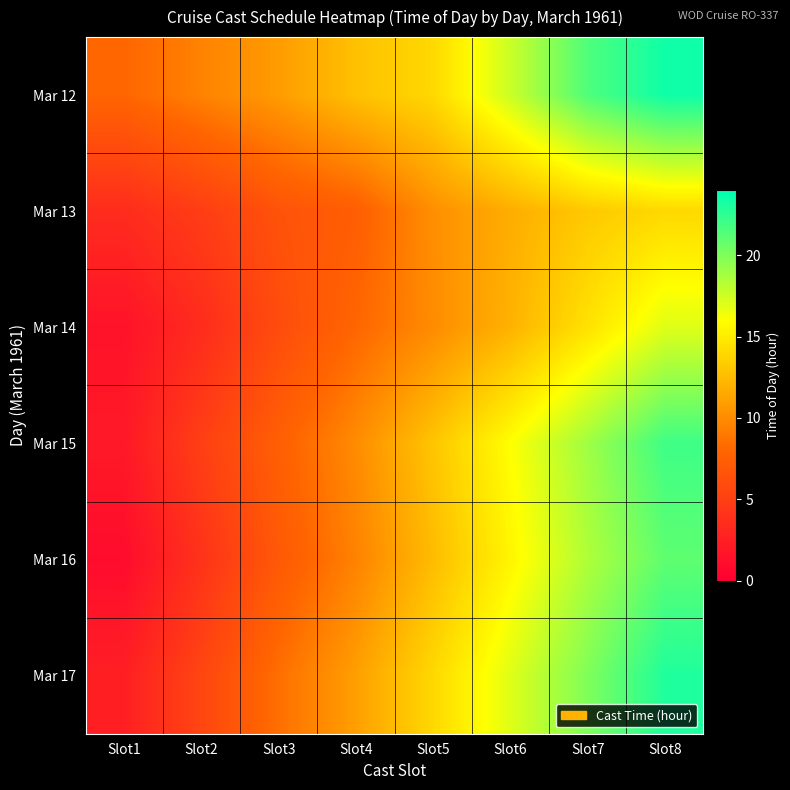

At how many categories does at least one series exceed 11?

5